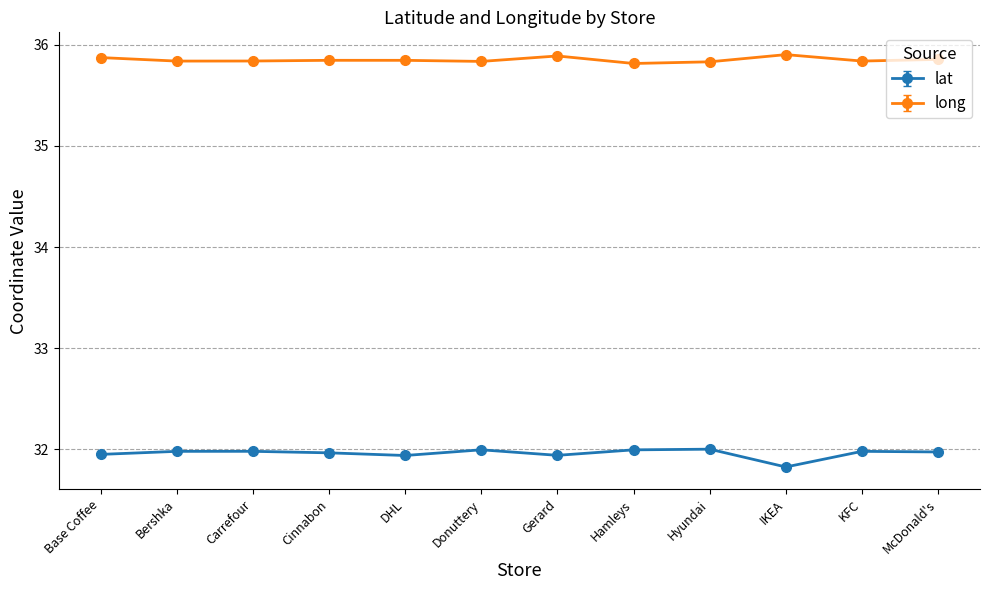

True or false: lat and long cross at least once.

False